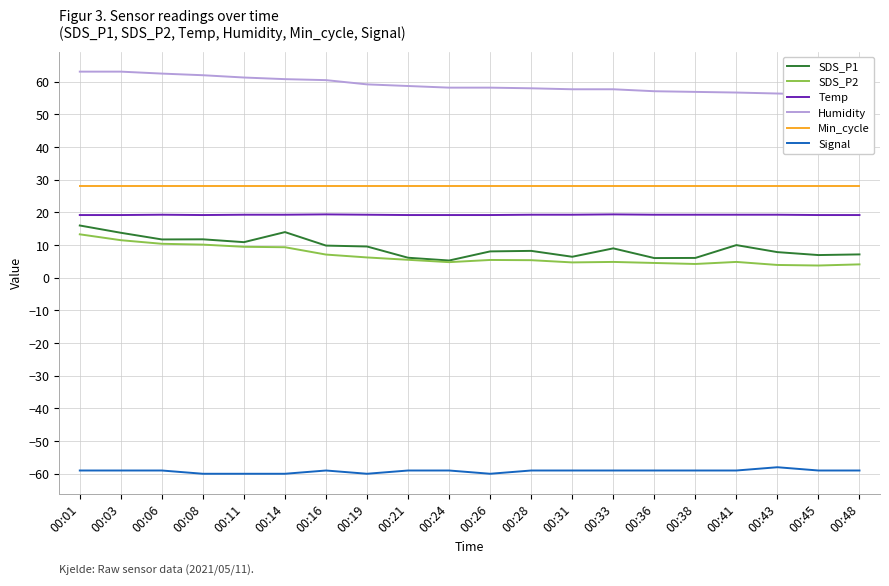

What is the difference between the second highest and minimum values in the SDS_P1 series?

8.7